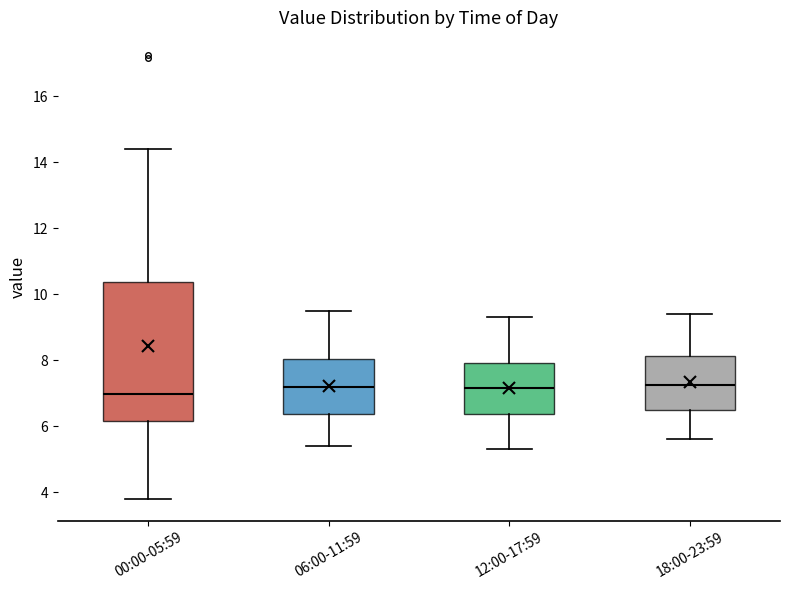

Reading left to right, read every box against the y-axis: the position of its median line, the range the box covers, and the ends of its whiskers. The values are not printed on the chart, so give them approximately, as read against the axis.

00:00-05:59: median 7.0, box 6.2 to 10.4, whiskers 3.8 to 14.4
06:00-11:59: median 7.2, box 6.4 to 8.0, whiskers 5.4 to 9.6
12:00-17:59: median 7.2, box 6.4 to 8.0, whiskers 5.4 to 9.4
18:00-23:59: median 7.2, box 6.6 to 8.2, whiskers 5.6 to 9.4